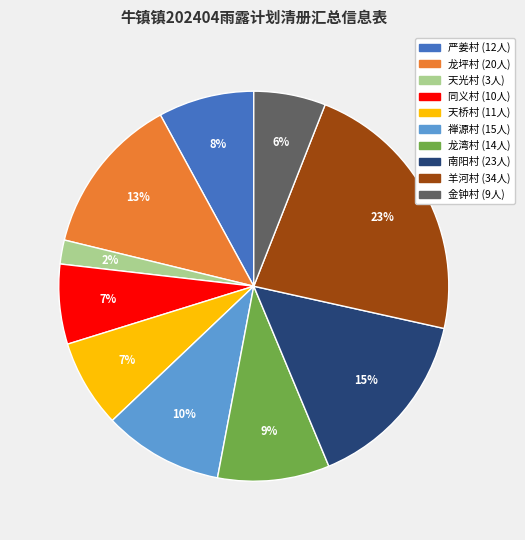

The 严姜村 slice represents 8% of the pie. True or false?

True